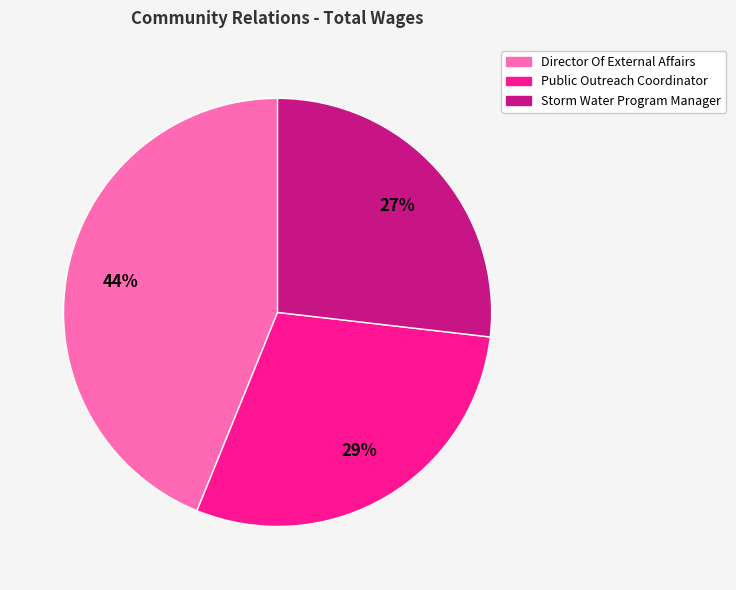

What is the ratio of the value at Public Outreach Coordinator to the value at Director Of External Affairs?

0.7